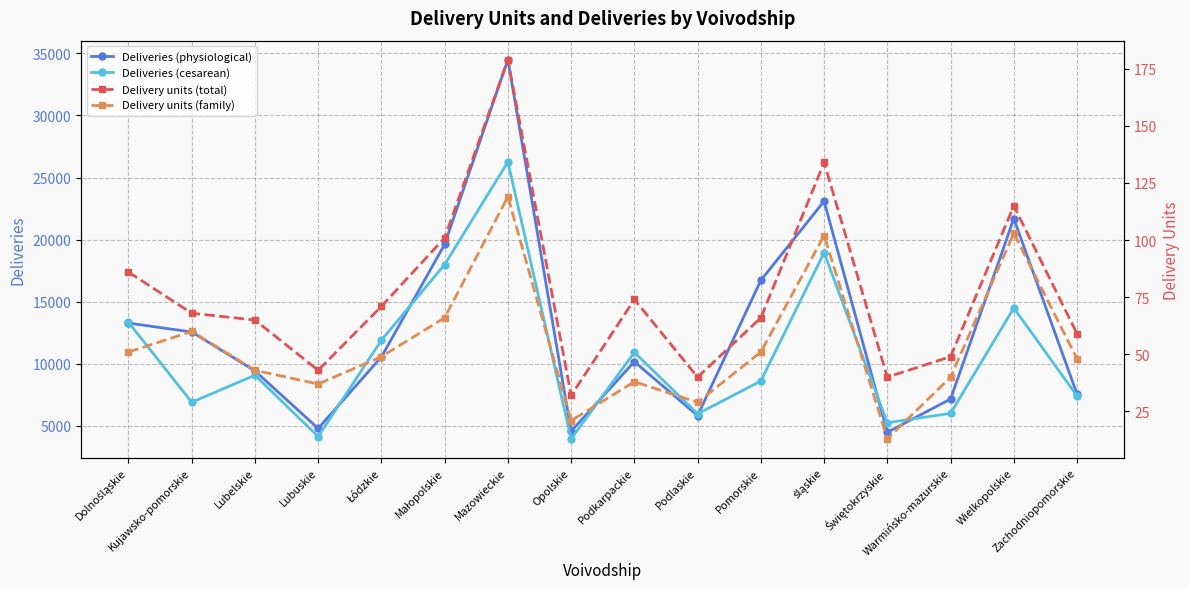

What is the value of the Deliveries (cesarean) point at the 1st from the left?

13342